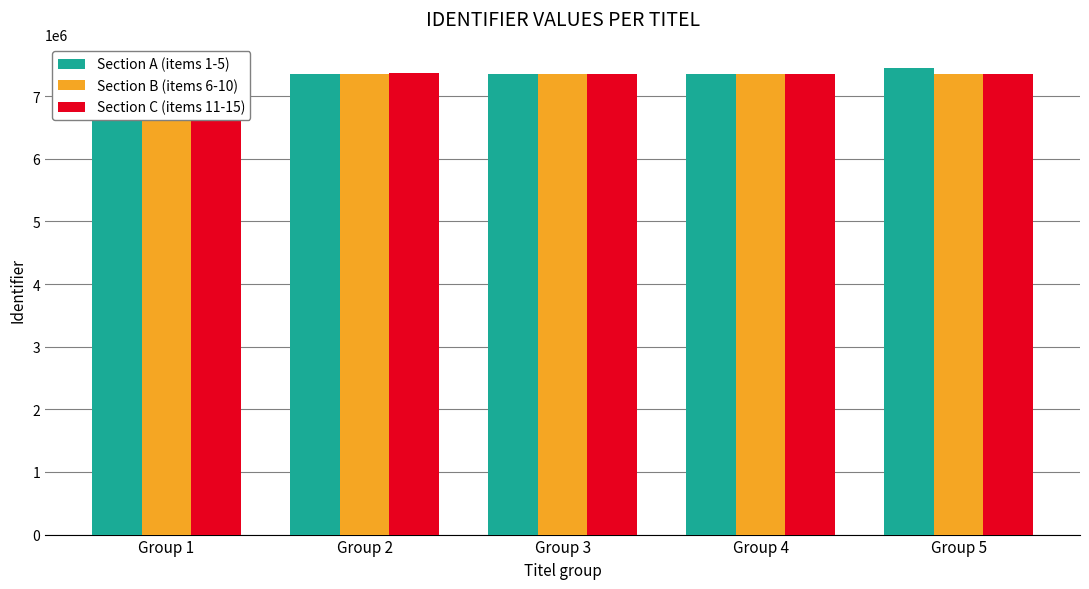

At which label does Section B (items 6-10) first exceed 7350884?

Group 4